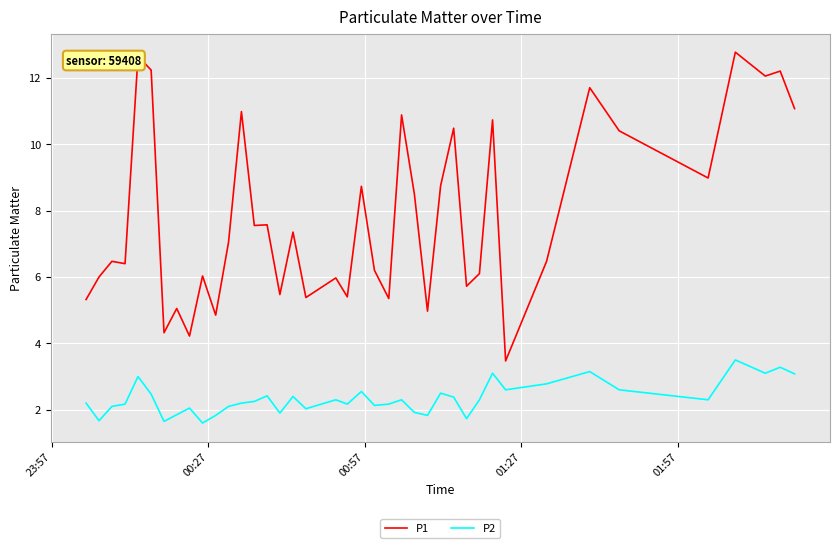

Which series has the largest total across all categories?

P1